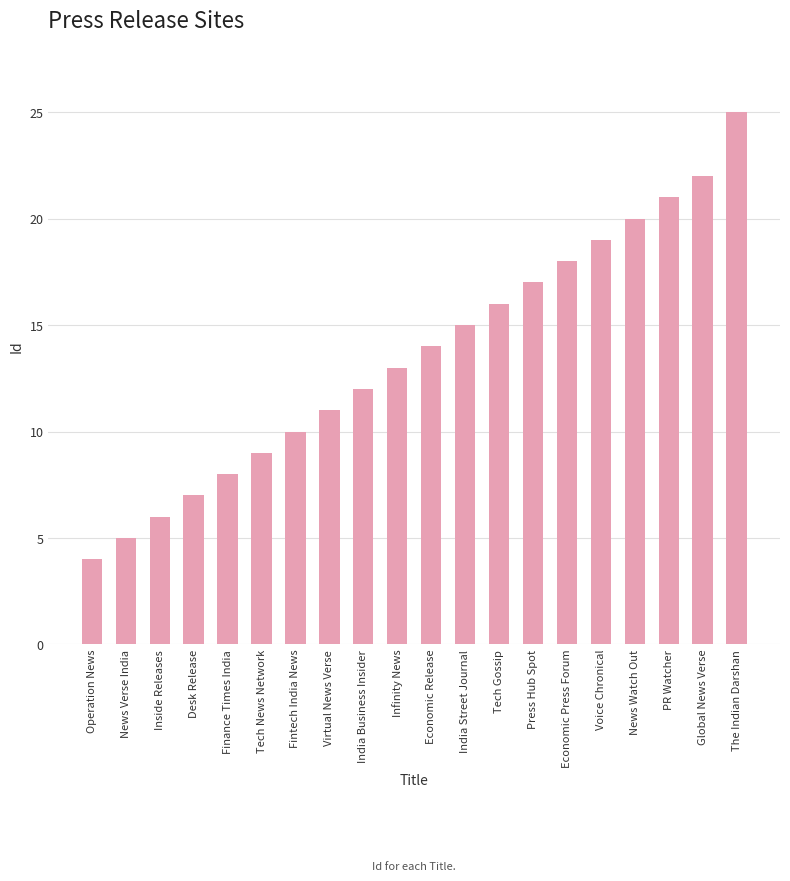

Rank the categories by value from highest to lowest.

The Indian Darshan, Global News Verse, PR Watcher, News Watch Out, Voice Chronical, Economic Press Forum, Press Hub Spot, Tech Gossip, India Street Journal, Economic Release, Infinity News, India Business Insider, Virtual News Verse, Fintech India News, Tech News Network, Finance Times India, Desk Release, Inside Releases, News Verse India, Operation News